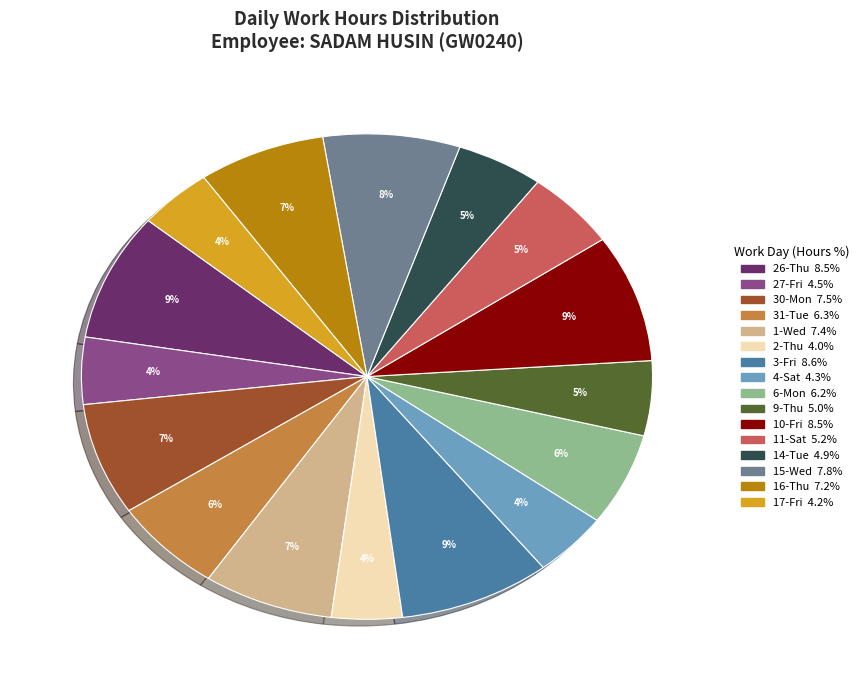

The 17-Fri slice represents 4% of the pie. True or false?

True